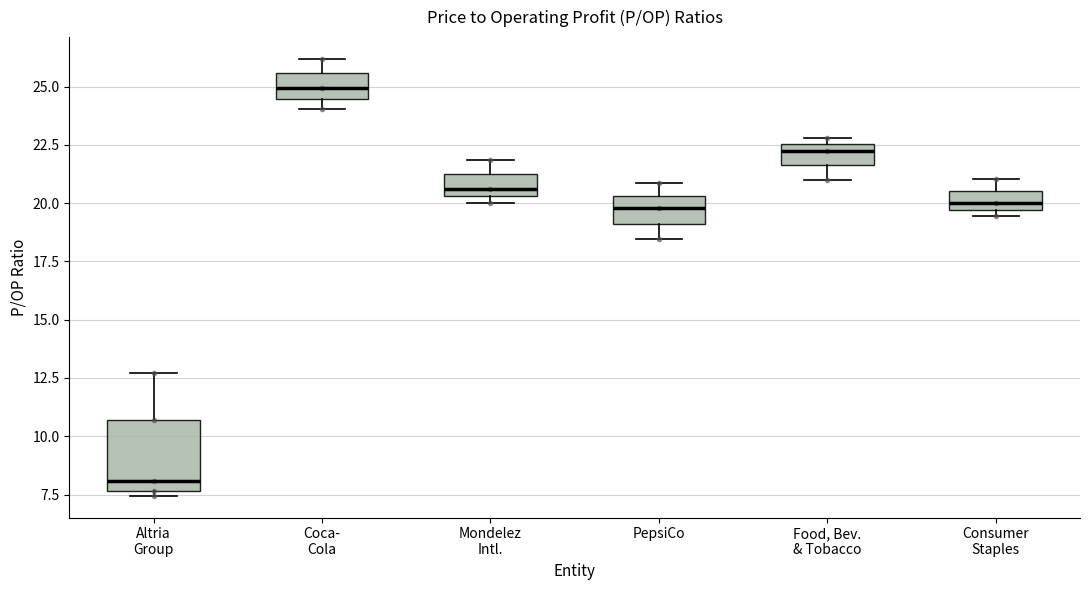

Which box's median line is the lowest?

Altria Group